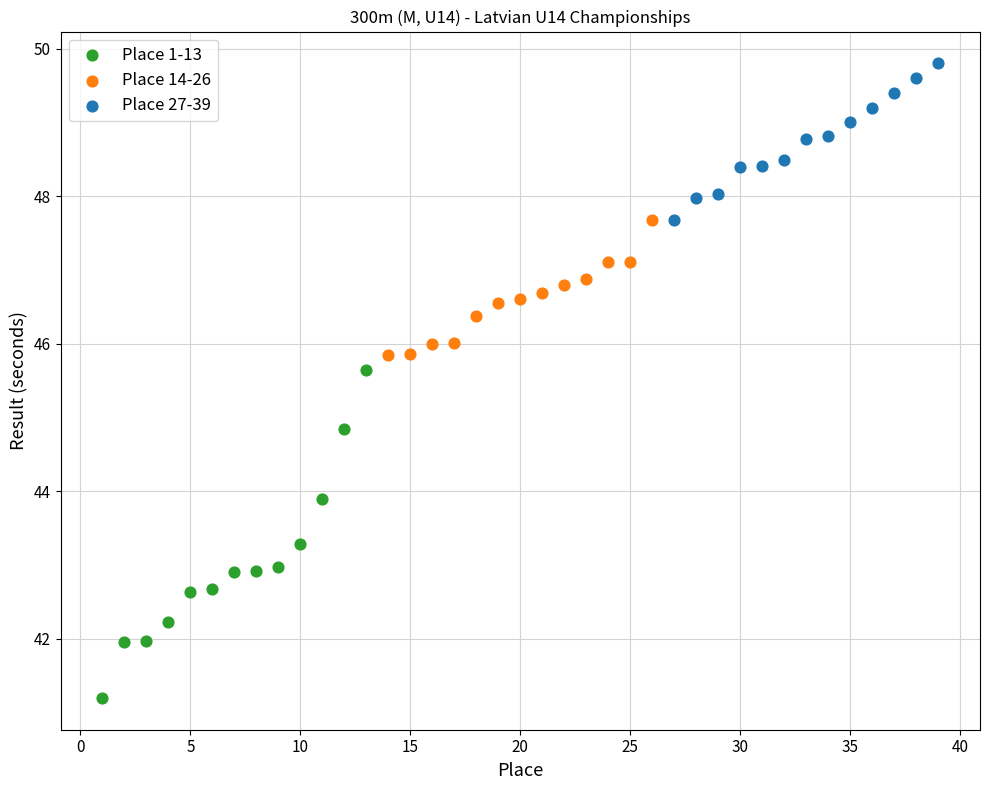

Which series contains the lowest Y value?

Place 1-13